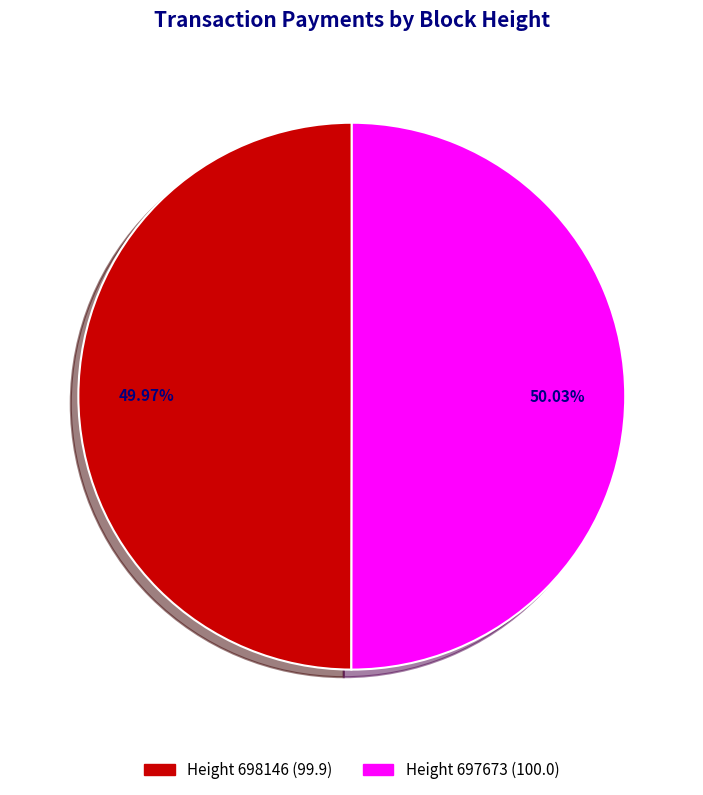

What percentage do Height 697673 and Height 698146 together represent?

100.0%